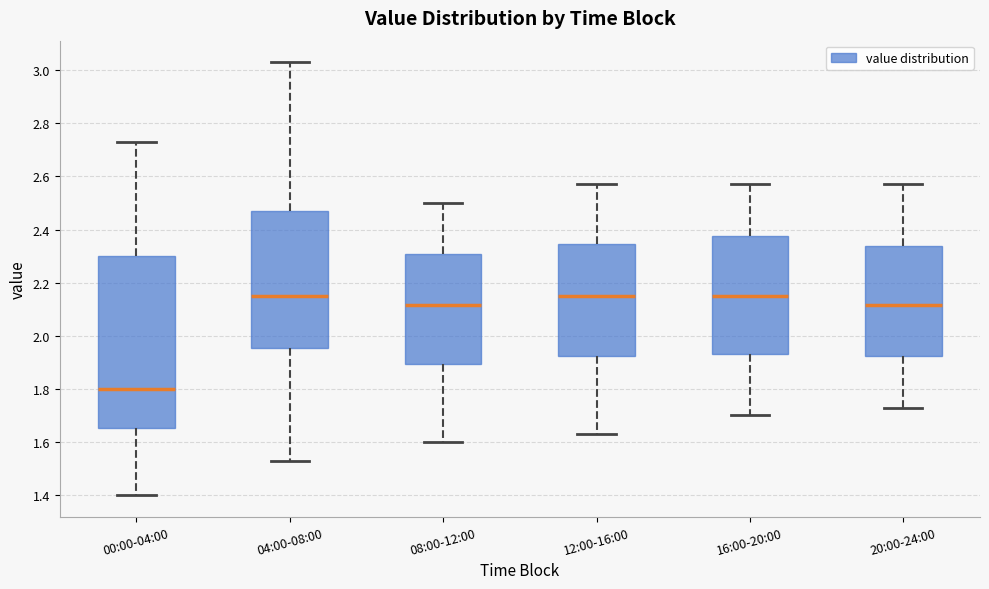

Where is the lower edge of the box for 16:00-20:00 on the y-axis? The values are not printed on the chart, so give them approximately, as read against the axis.

1.94